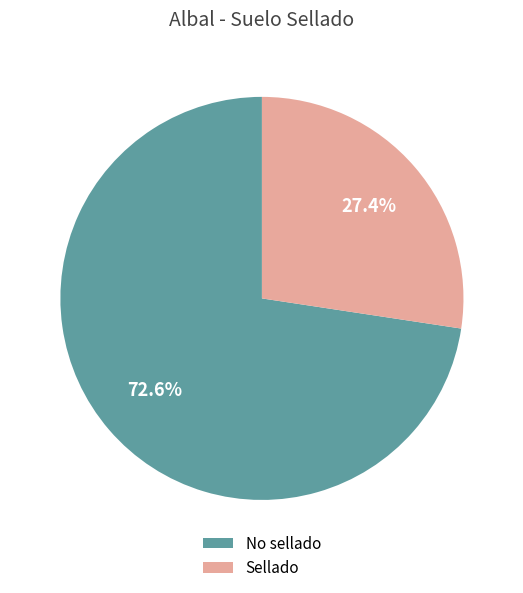

To the nearest percent, what is the average slice percentage?

50%